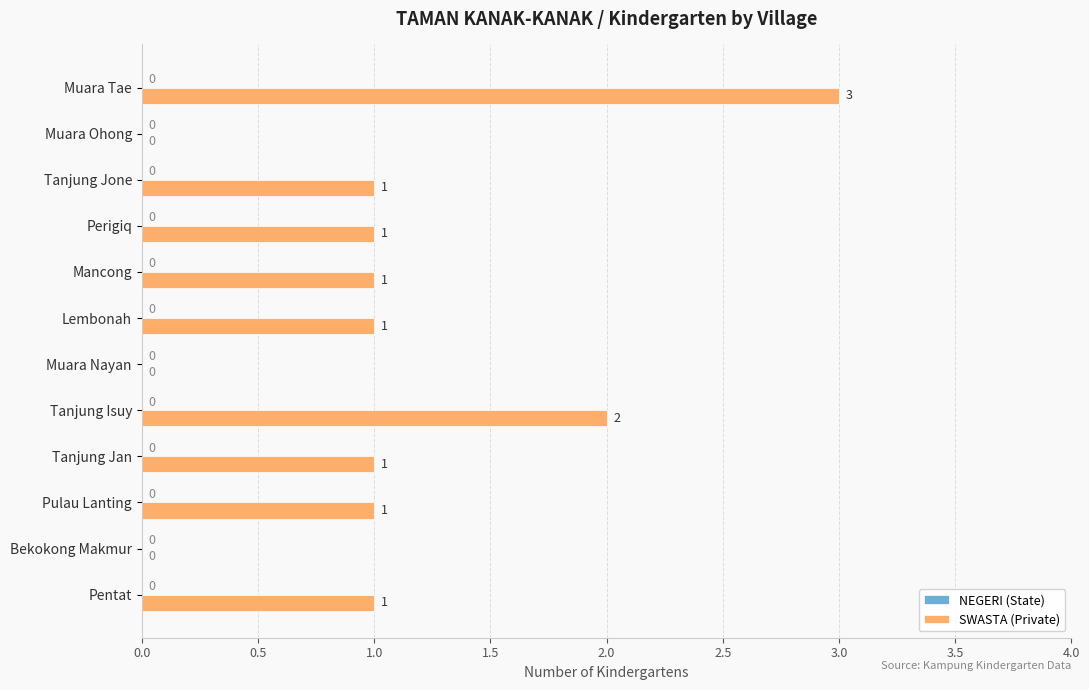

Are the bars grouped side by side (vs. stacked)?

No